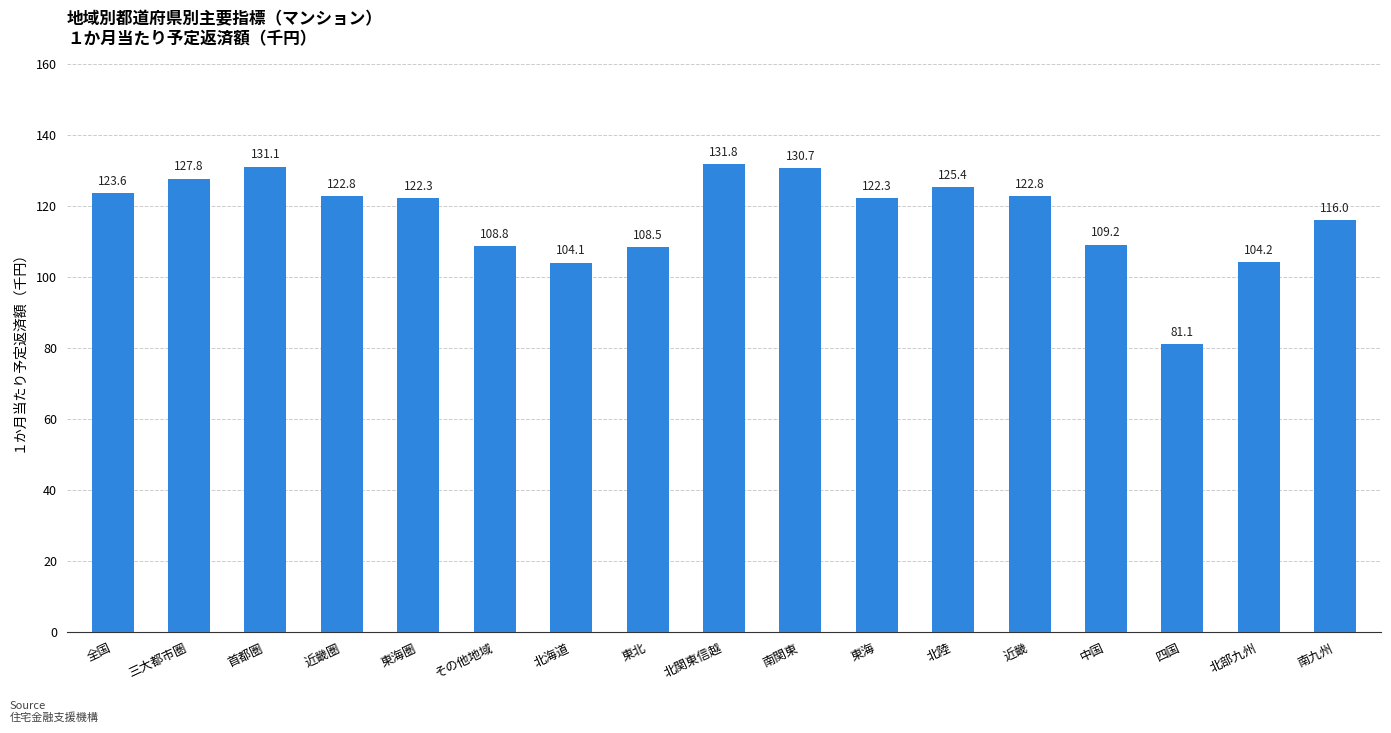

What is the change in value from 全国 to その他地域?

-14.8